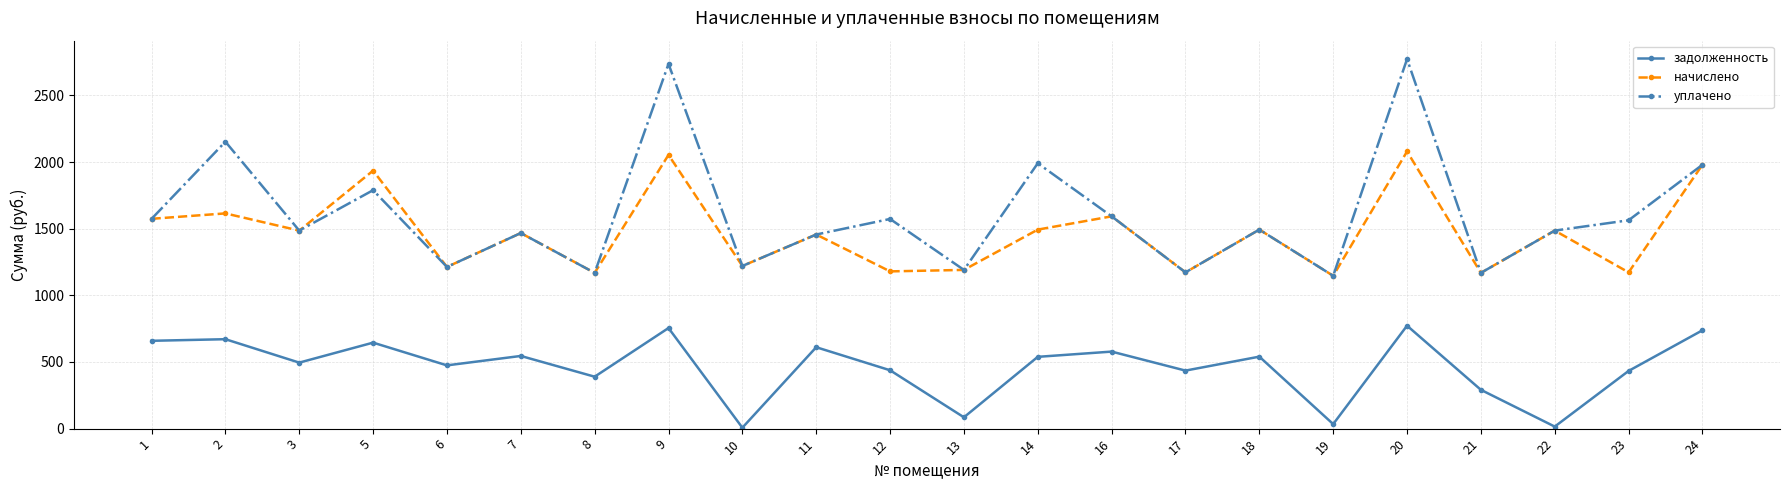

Rank the series at 20 from highest to lowest value.

уплачено, начислено, задолженность